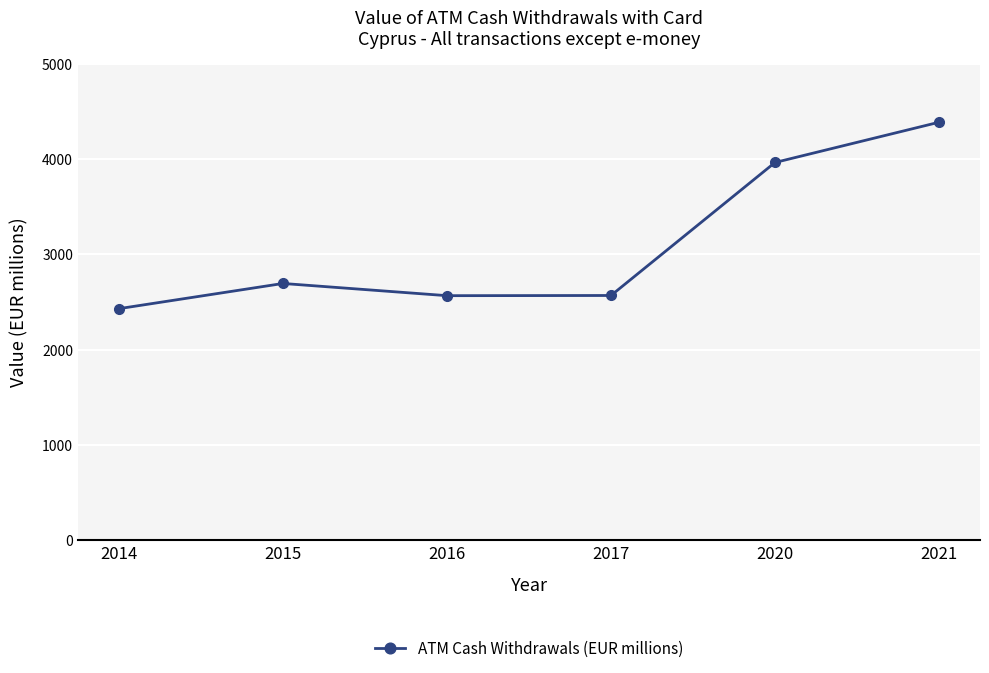

How many data points are above 2693?

3